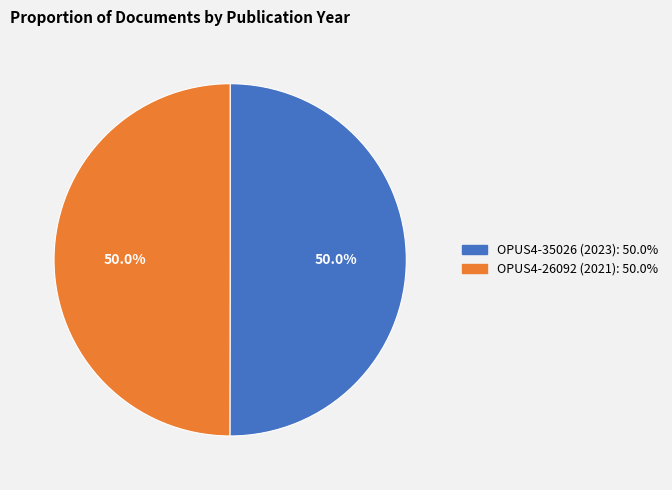

What percentage is the OPUS4-26092 (2021) slice, to the nearest percent?

50%